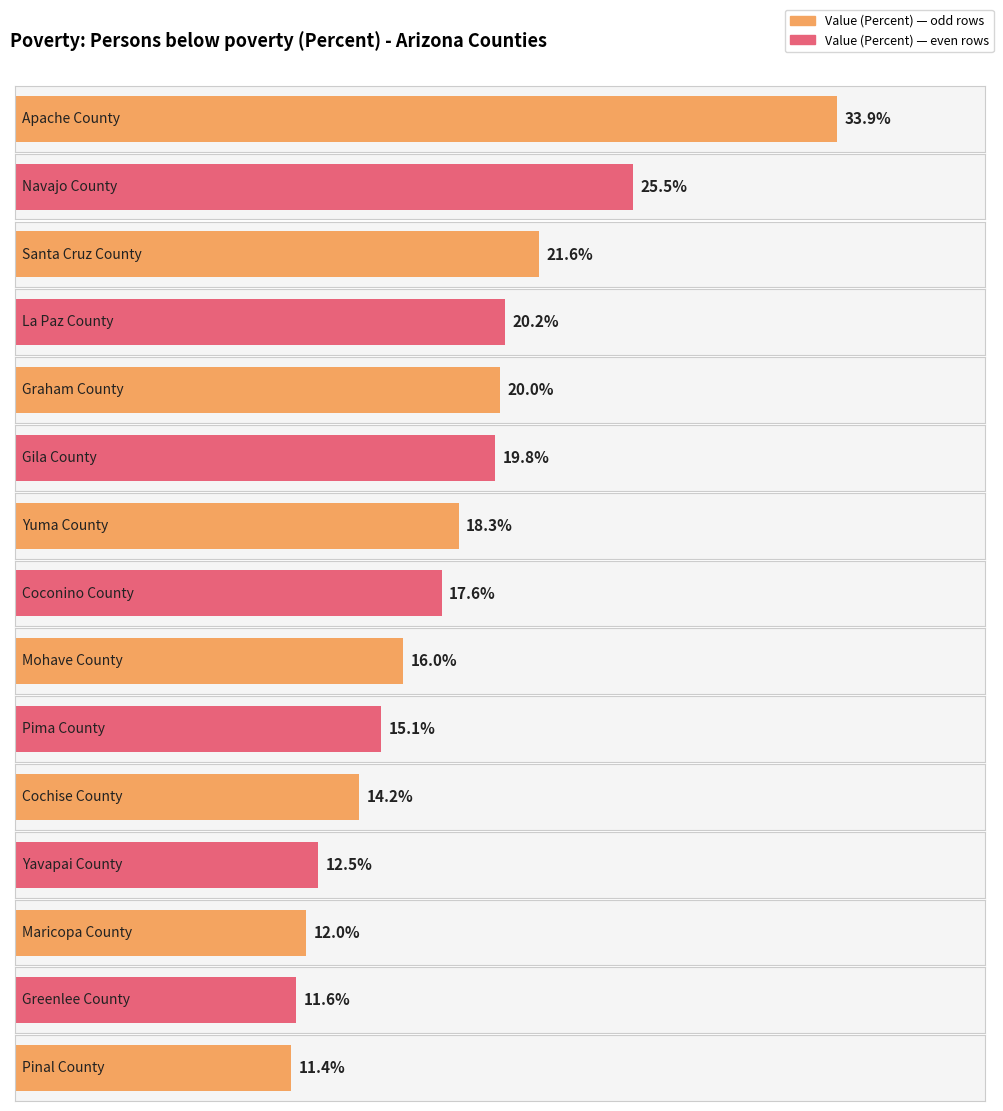

What is the sum of the values at Apache County and Pima County?

49.0